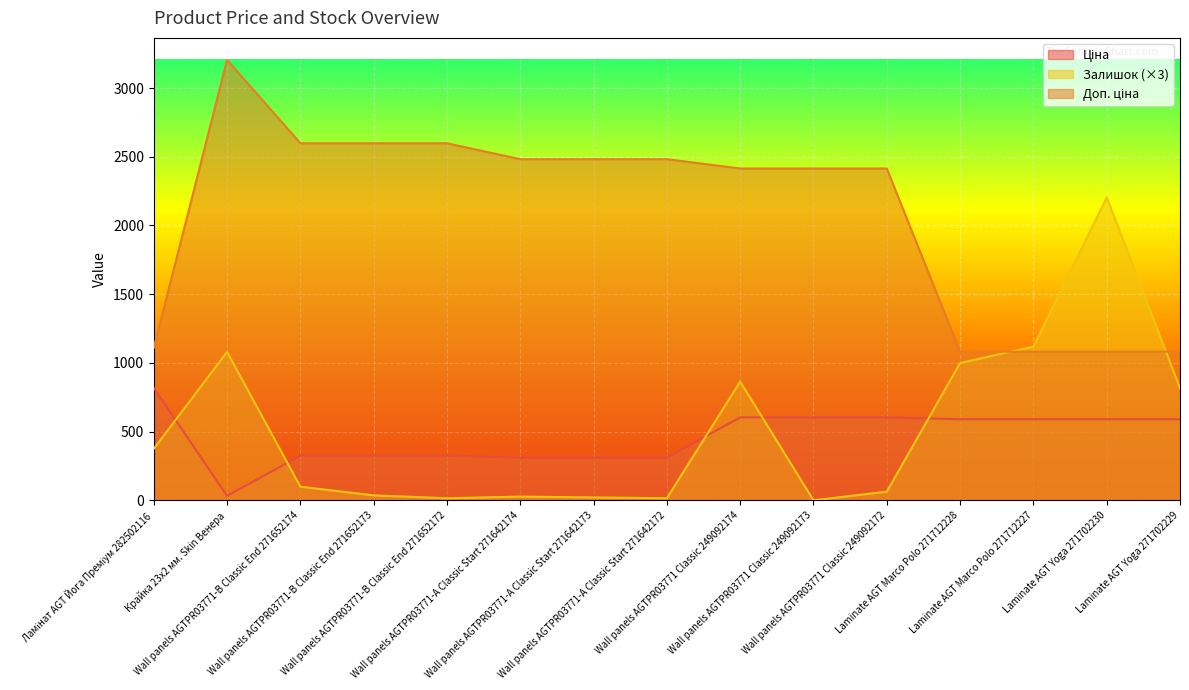

What is the label of the 14th point from the left?

Laminate AGT Yoga 271702230